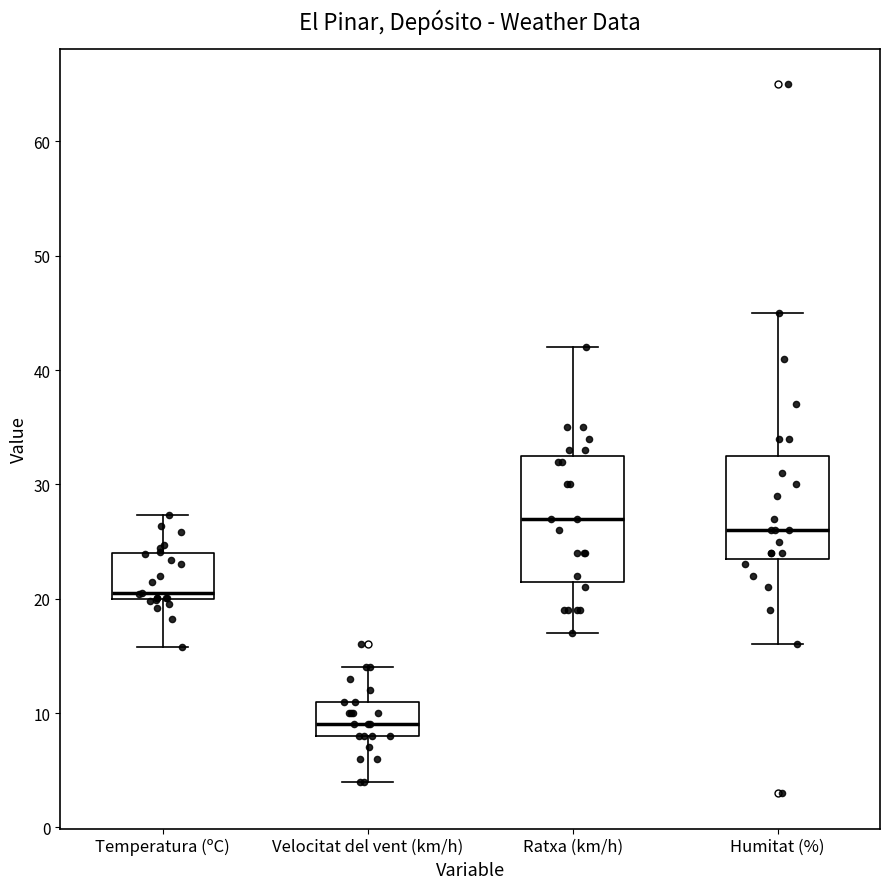

Reading left to right, read every box against the y-axis: the position of its median line, the range the box covers, and the ends of its whiskers. The values are not printed on the chart, so give them approximately, as read against the axis.

Temperatura (ºC): median 21, box 20 to 24, whiskers 16 to 27
Velocitat del vent (km/h): median 9, box 8 to 11, whiskers 4 to 14
Ratxa (km/h): median 27, box 22 to 33, whiskers 17 to 42
Humitat (%): median 26, box 24 to 33, whiskers 16 to 45